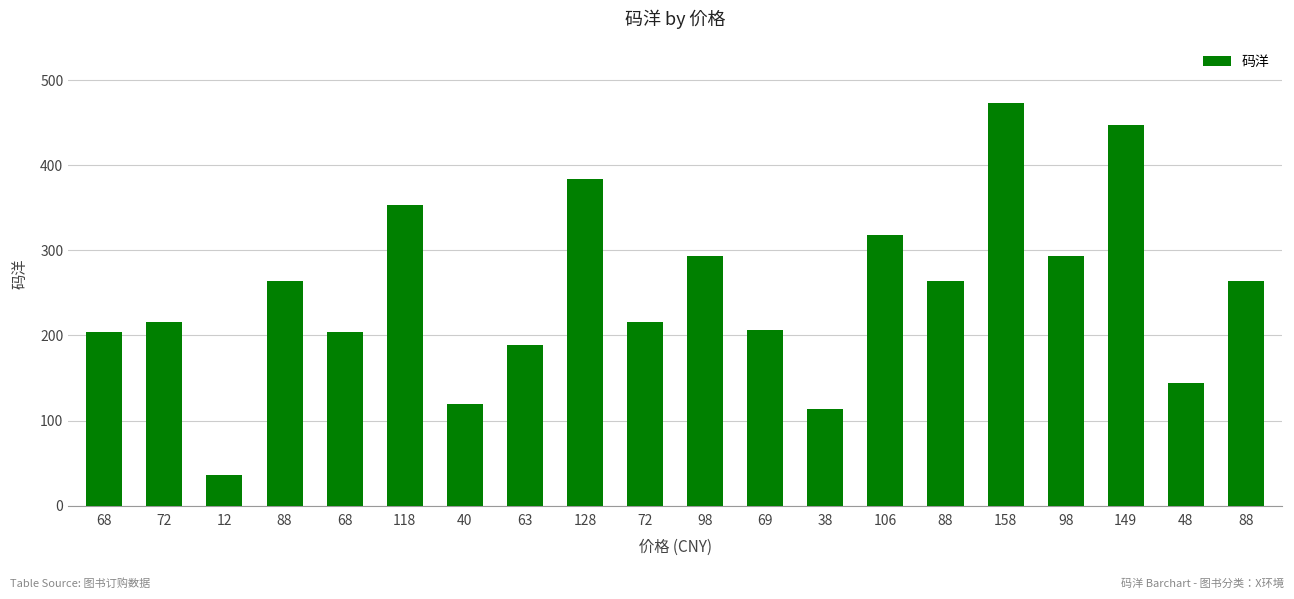

How many bars are there in total?

20